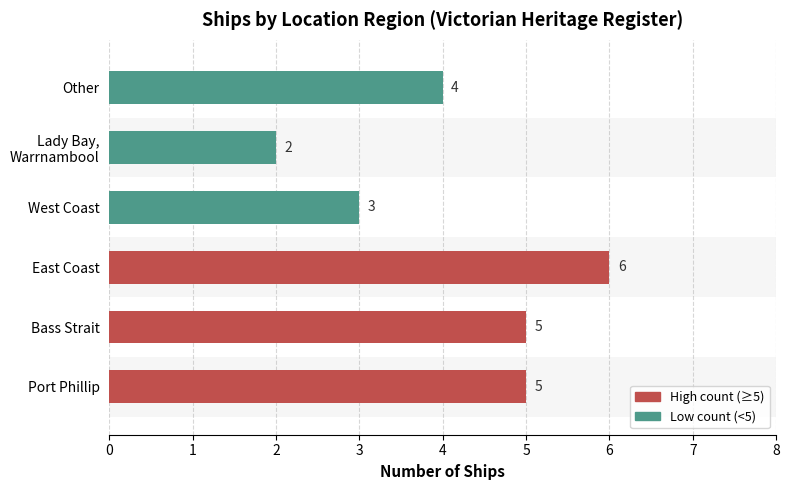

The value at Other is 1. True or false?

False